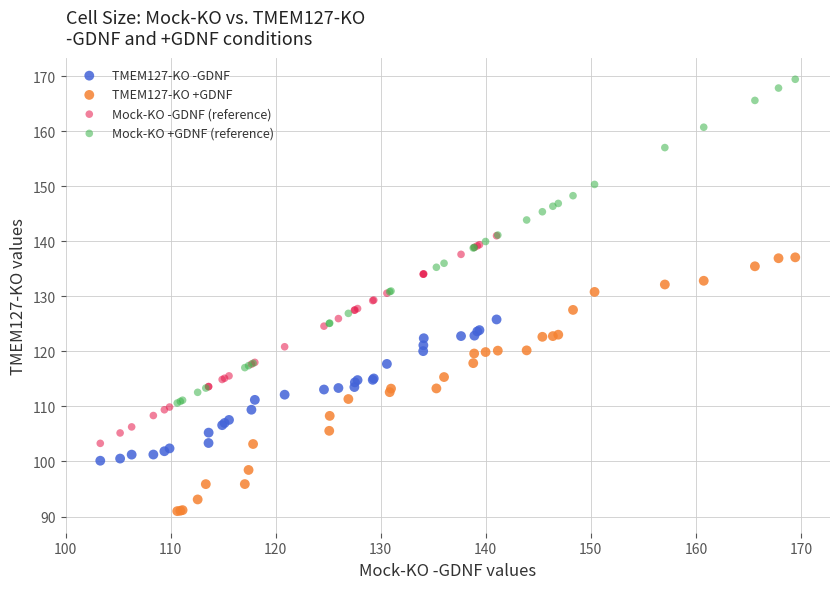

Which series has the widest spread of Y values?

Mock-KO +GDNF (reference)